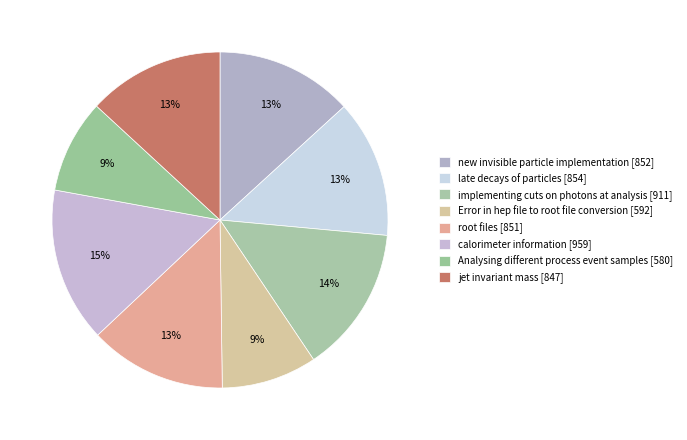

Count the number of slices in the pie.

8